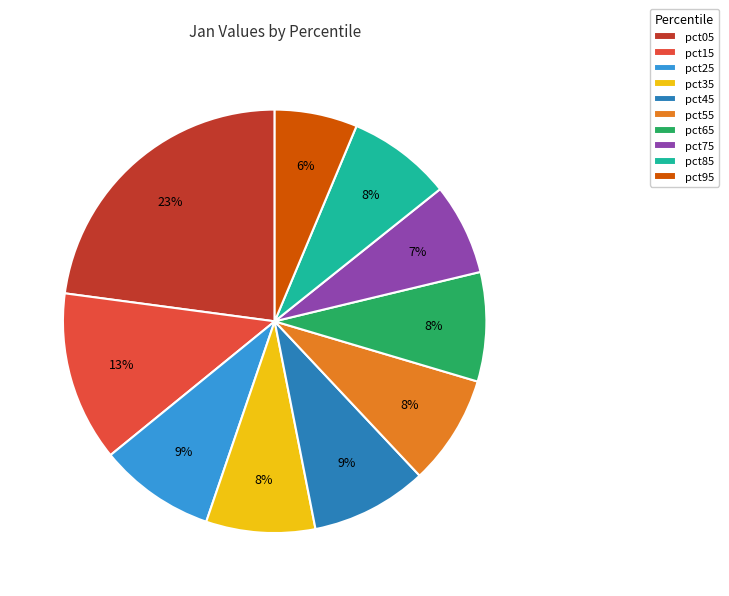

To the nearest percent, what is the average slice percentage?

10%